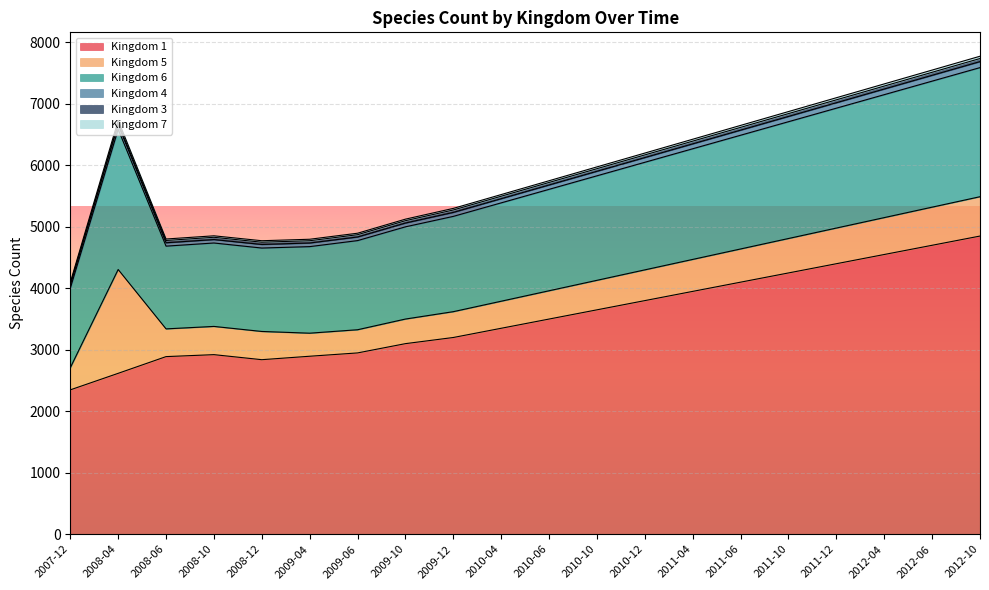

Where does the Kingdom 7 series first go above 29?

2008-04